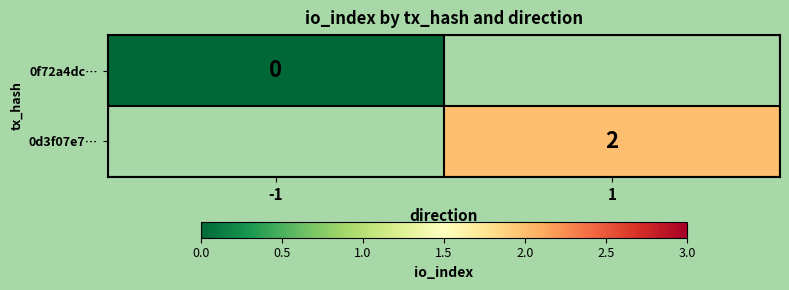

The value of 0d3f07e7… at 1 is 2.0. True or false?

True